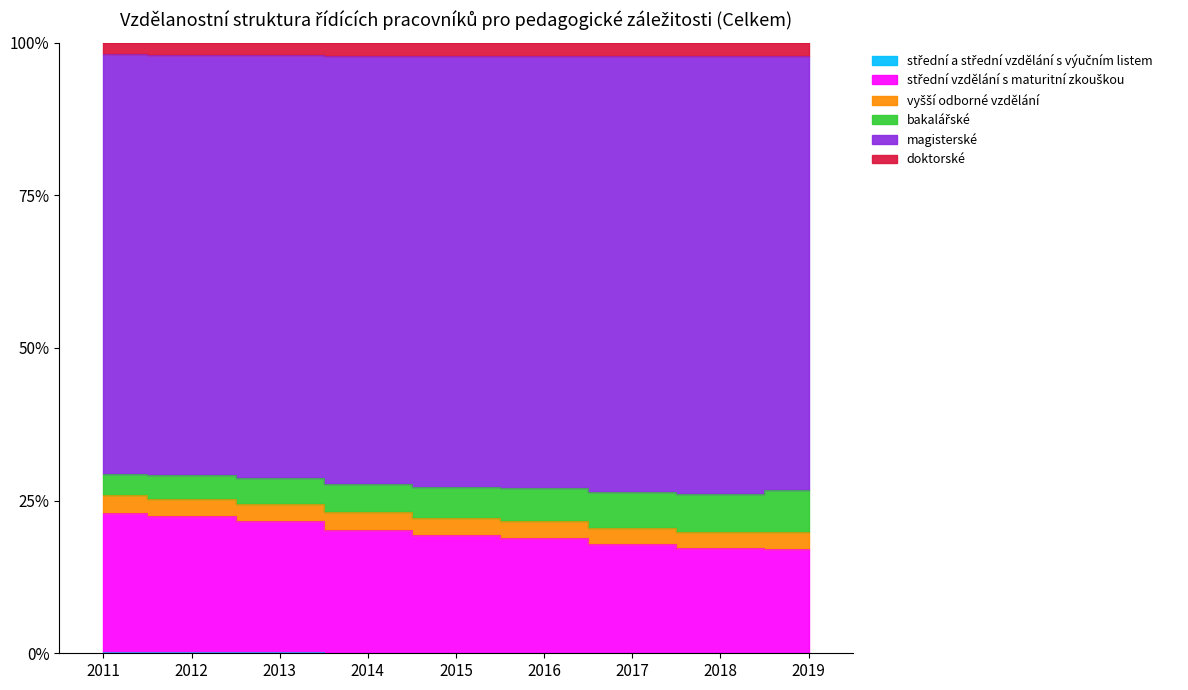

Where is the first local minimum for střední a střední vzdělání s výučním listem?

2012